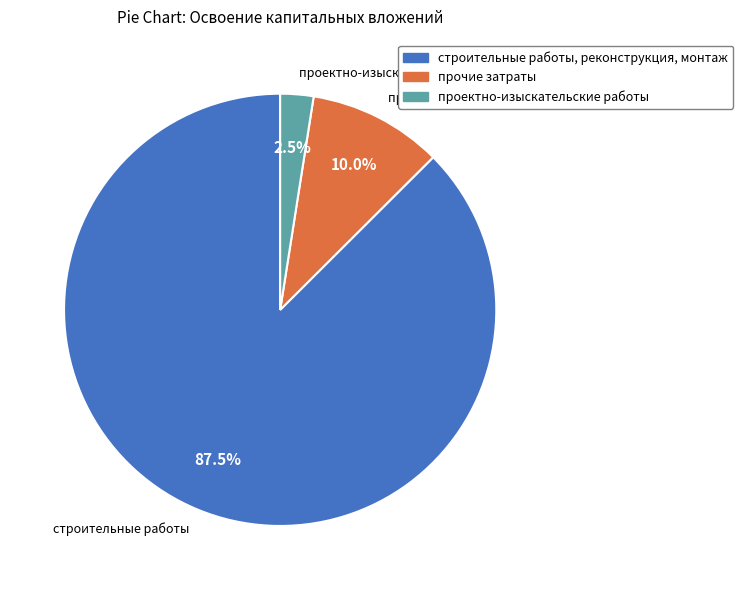

Count the number of slices in the pie.

3